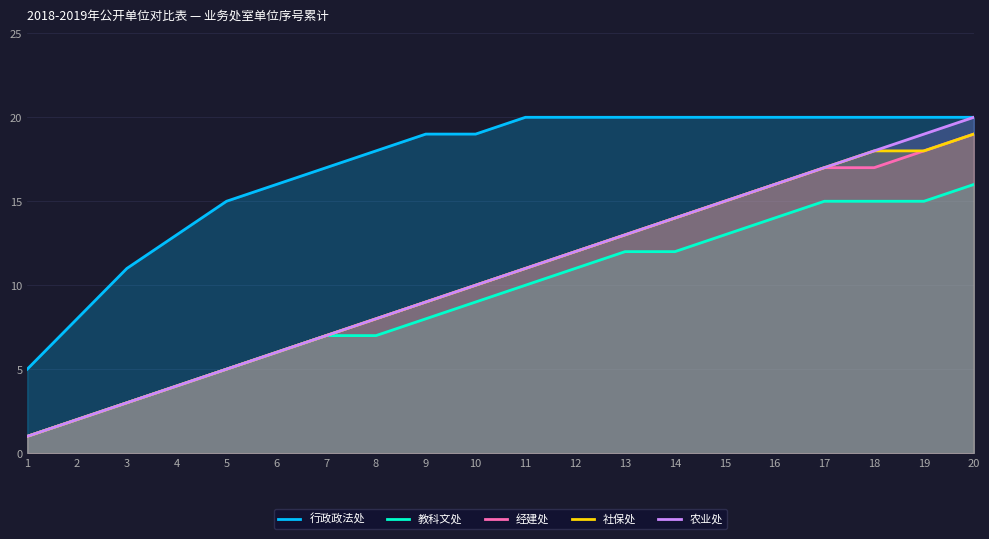

True or false: 经建处 and 社保处 cross at least once.

False